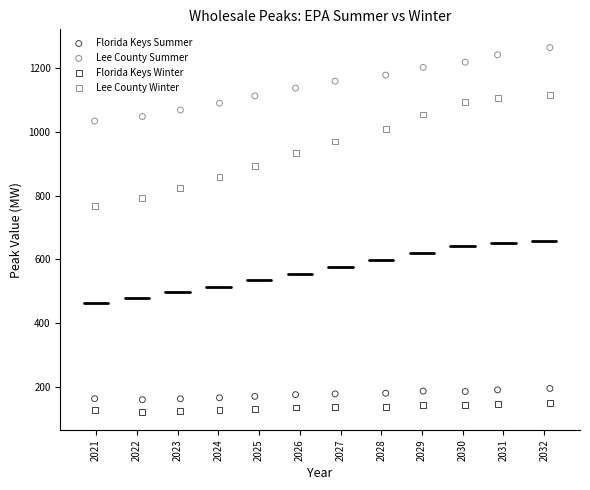

Which series has the widest spread of Y values?

Lee County Winter